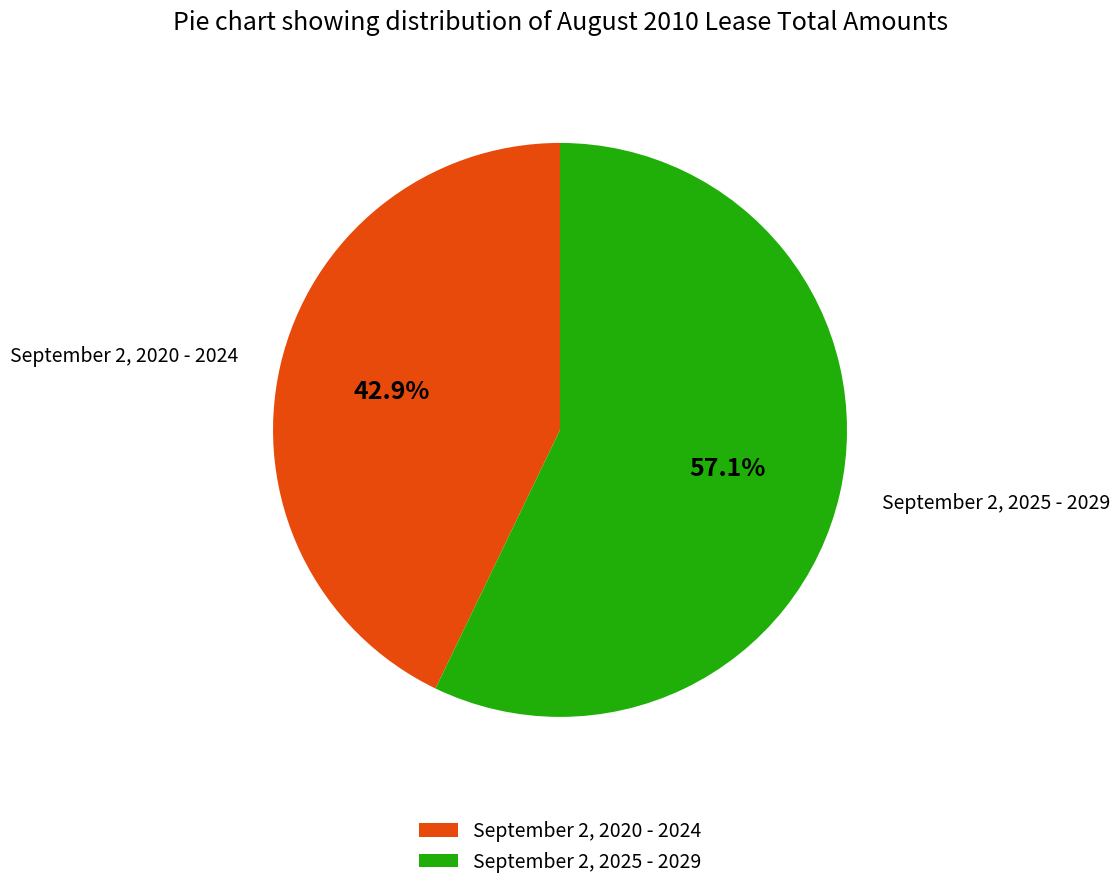

Combined, do September 2, 2025 - 2029 and September 2, 2020 - 2024 account for over 50%?

Yes